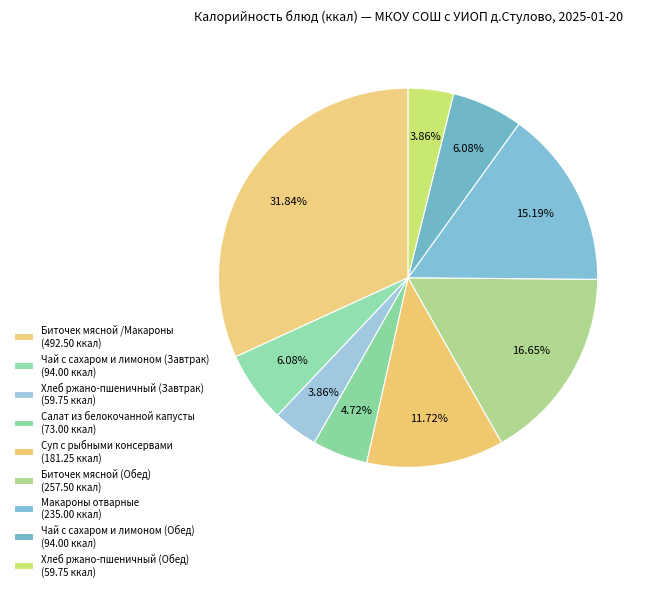

Is there any slice that represents more than half of the pie?

No